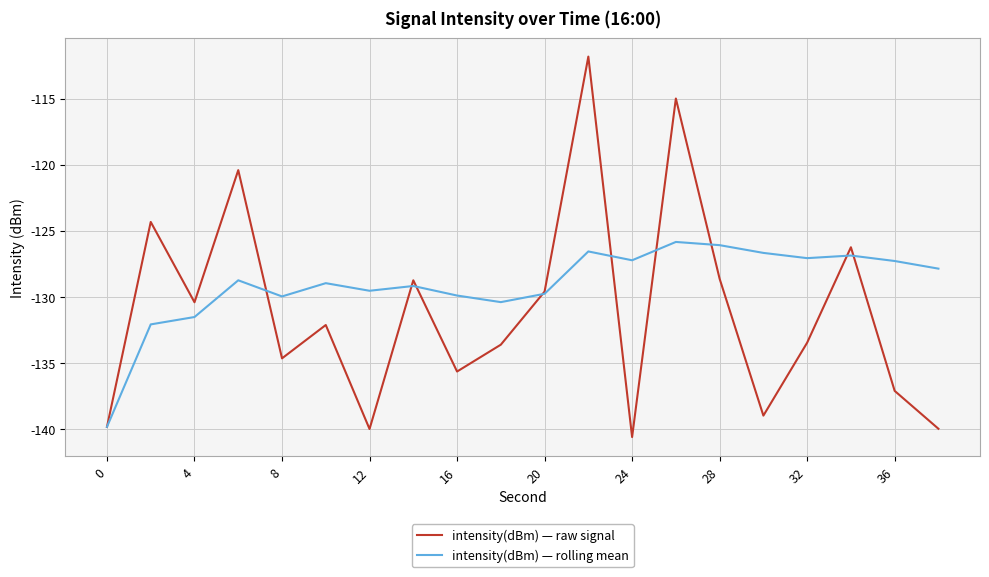

Which series has the widest spread of values?

intensity(dBm) — raw signal